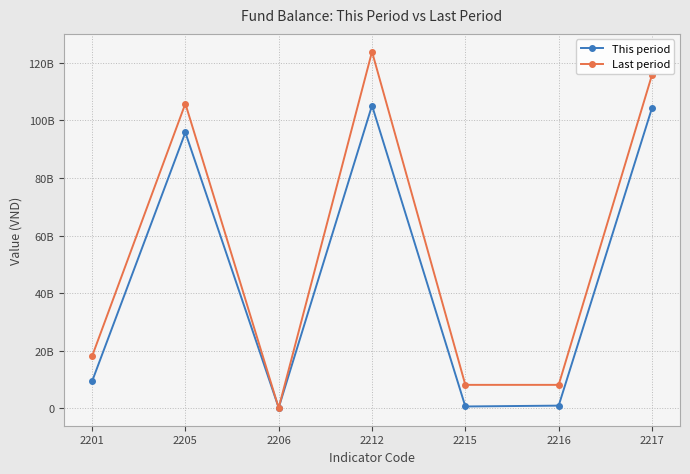

At how many categories does at least one series exceed 119622792965?

1